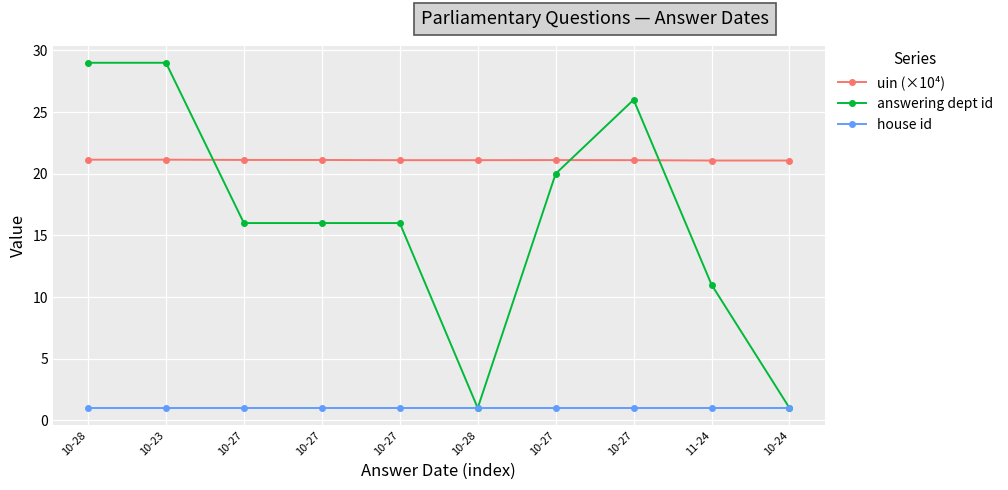

Count the number of categories in the chart.

10